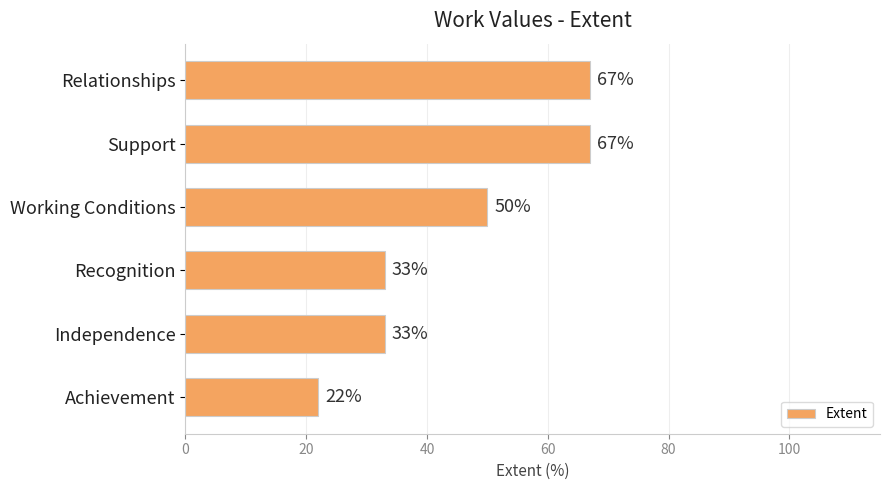

How many values are between 33 and 67?

5